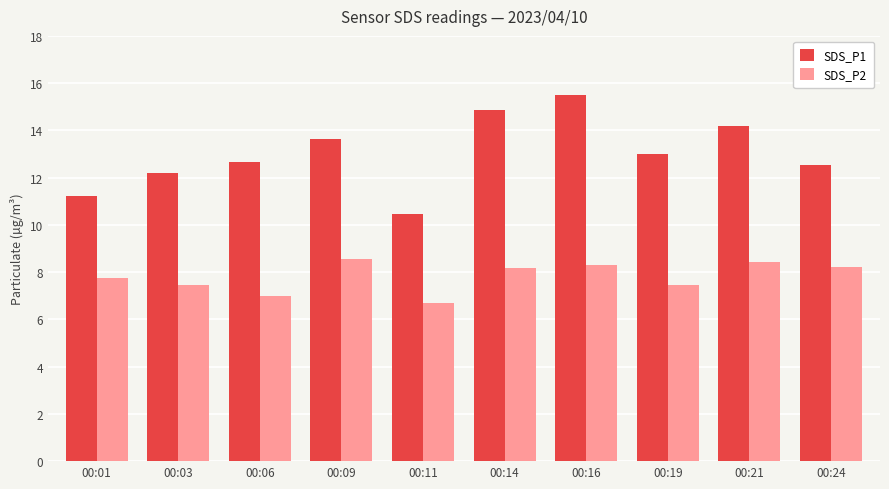

Which category has the highest value in the SDS_P1 series?

00:16